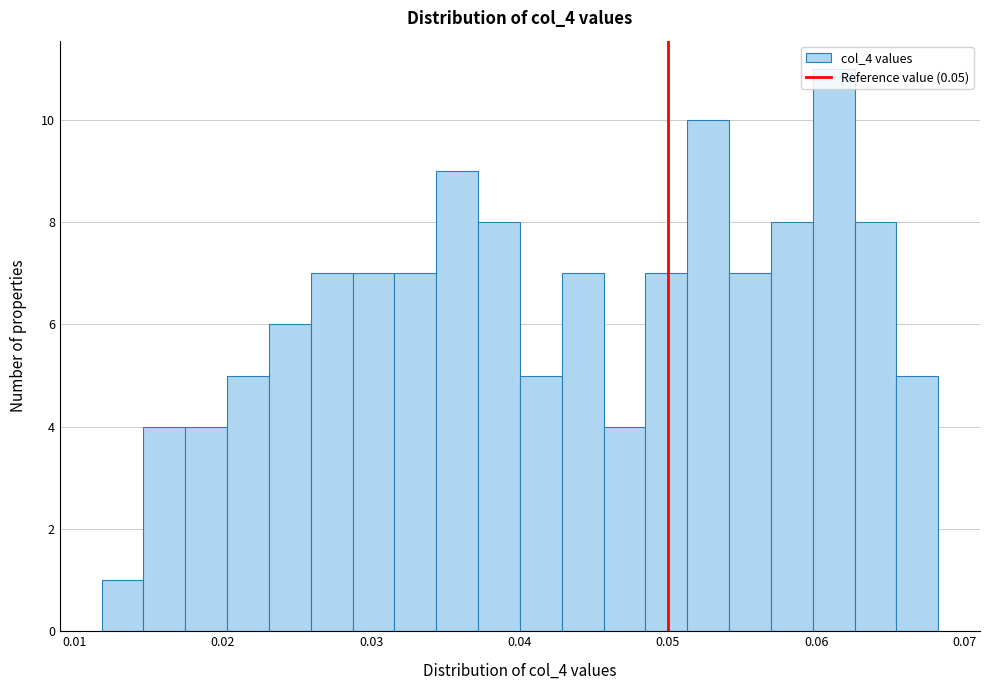

Around what value on the x-axis is the tallest bar? Give the approximate position of its centre, as read against the axis.

0.061